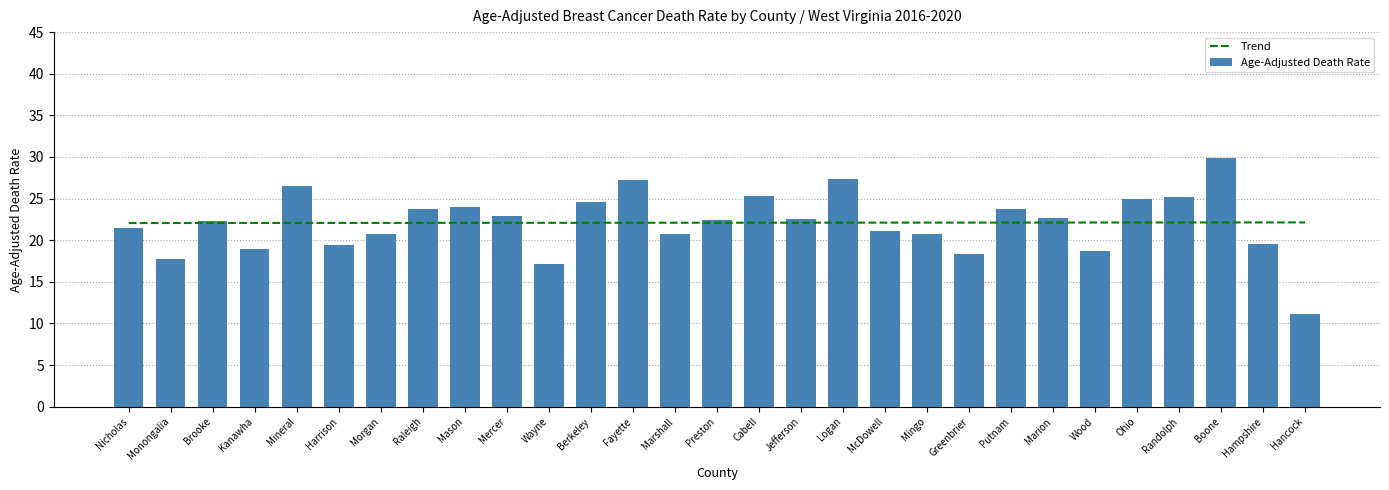

At which label does Trend reach its minimum?

Nicholas